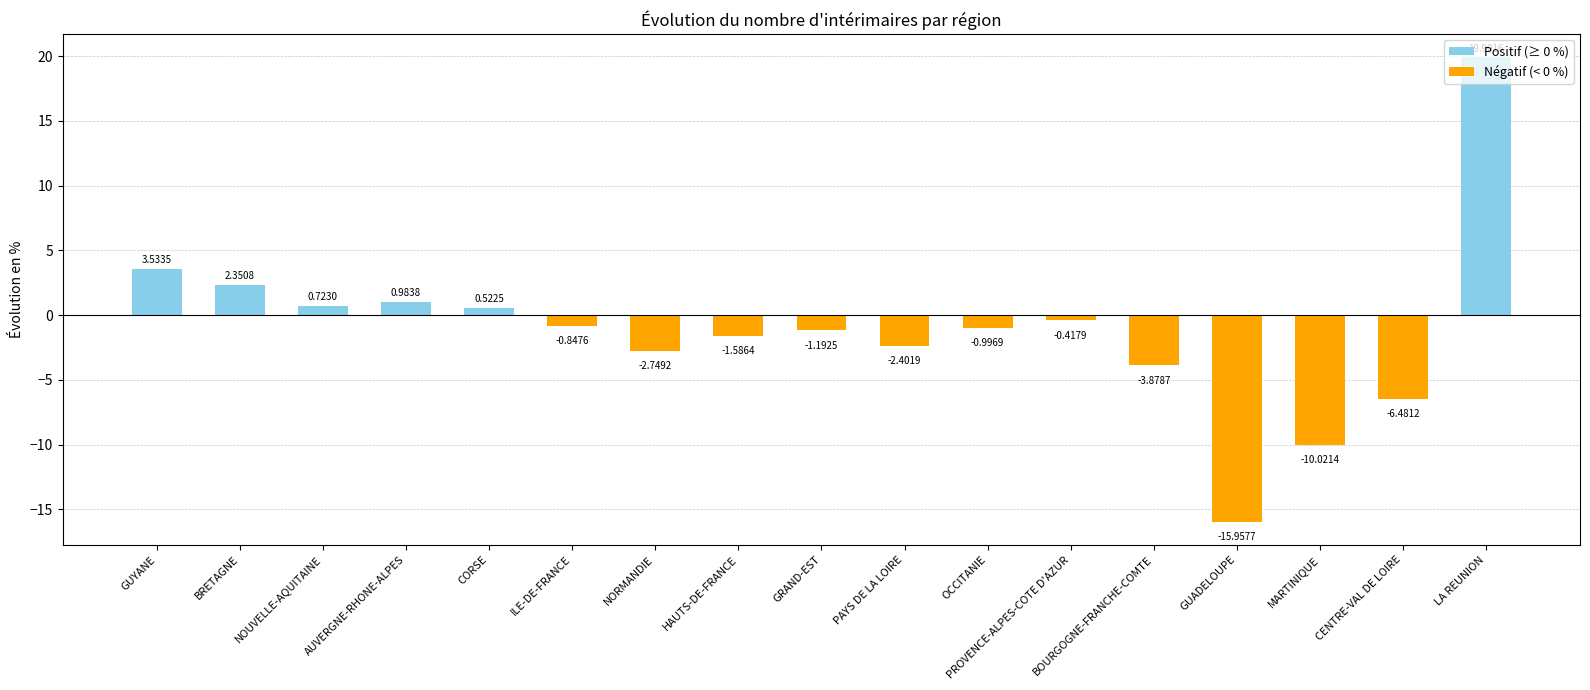

What is the sum of all values?

-18.5